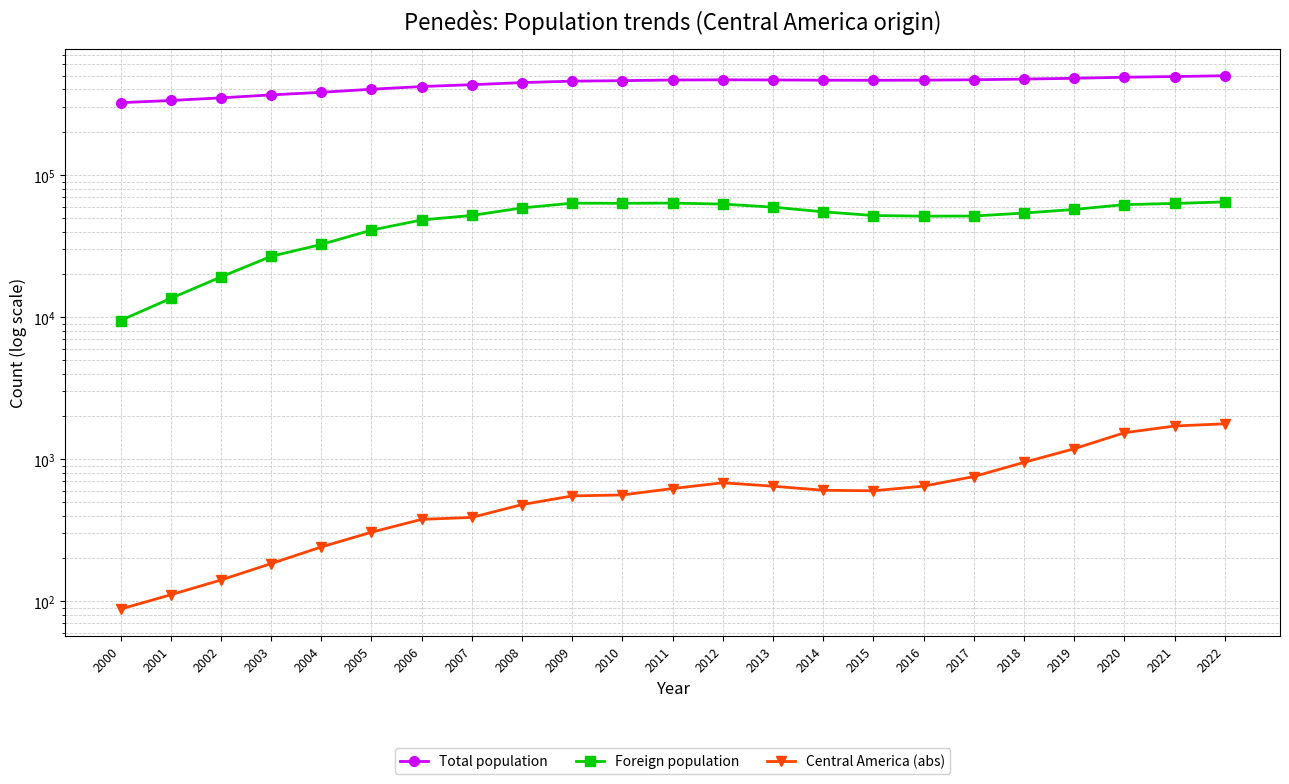

The Central America (abs) series shows 518 at 2017. True or false?

False